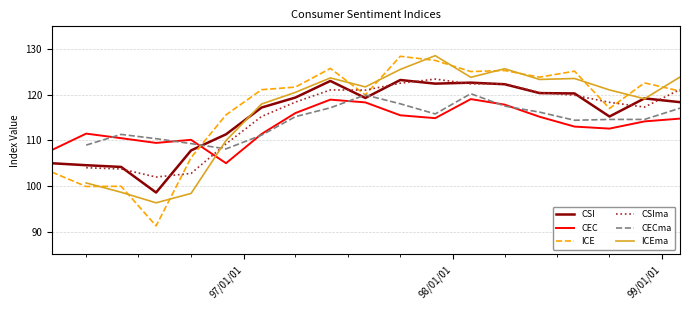

At how many categories does at least one series exceed 127?

2